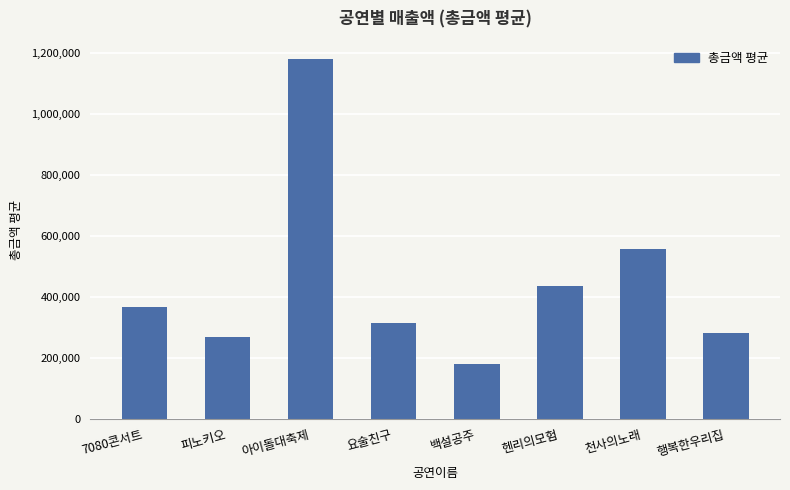

What is the label of the 3rd bar from the right?

헨리의모험